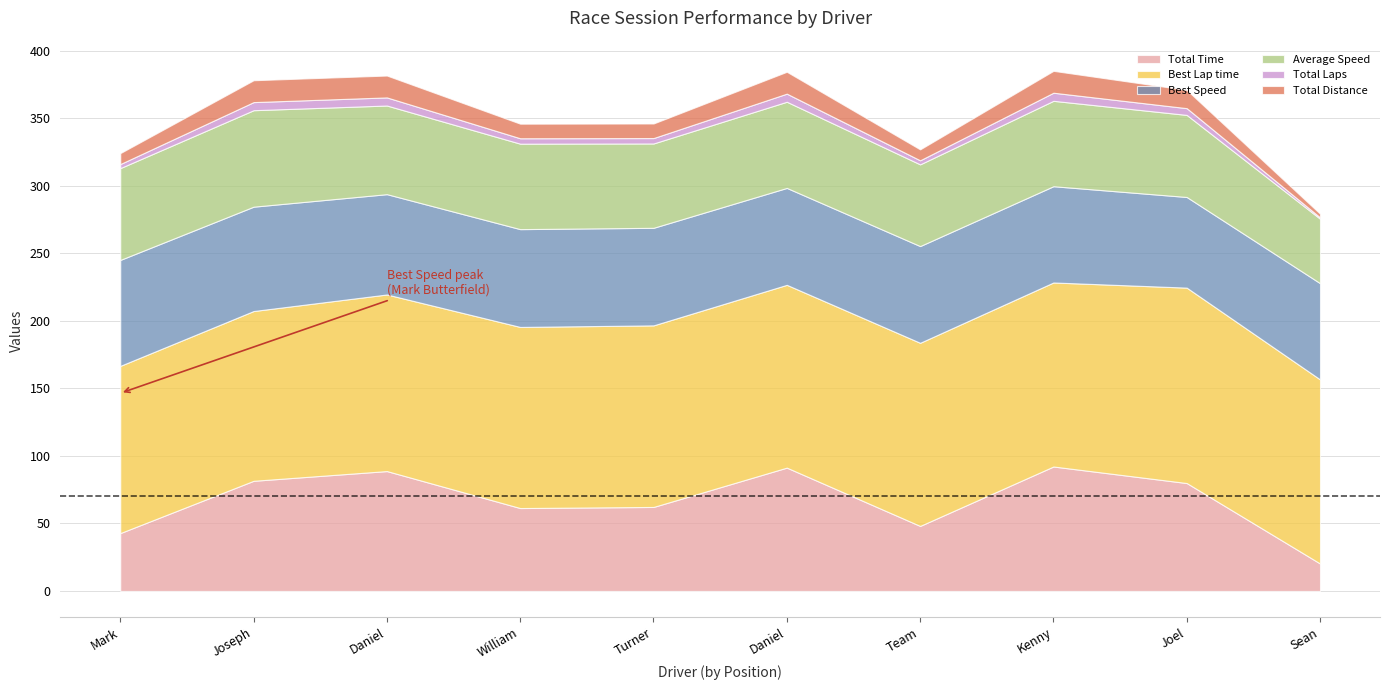

What is the sum of all Total Laps values?

44.0